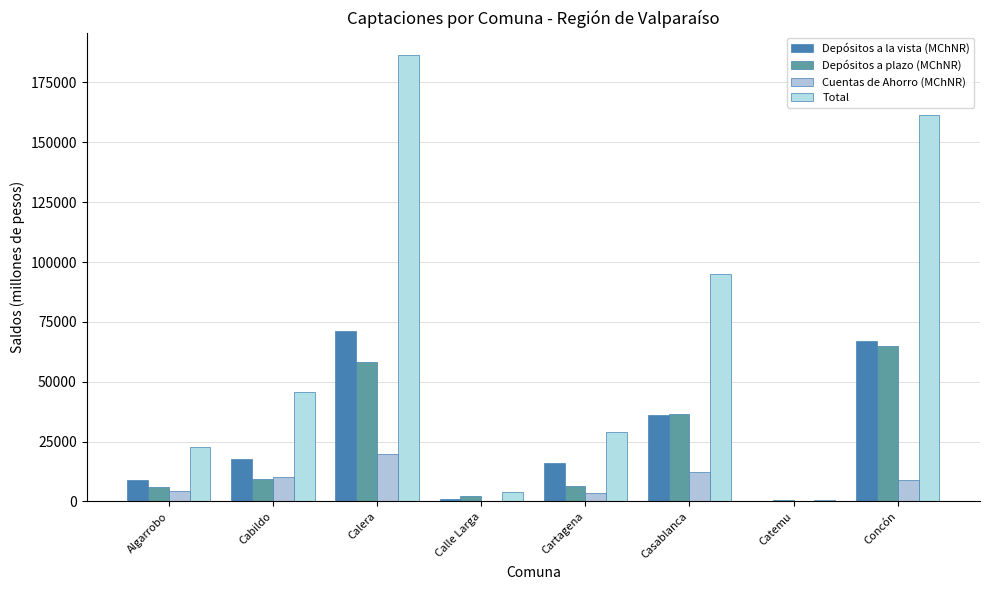

Does the chart contain stacked bars?

No